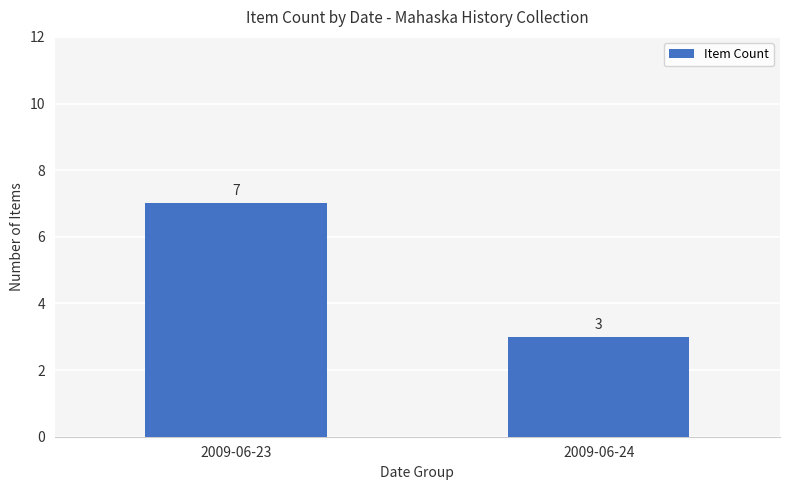

List the labels in order of value, largest first.

2009-06-23, 2009-06-24